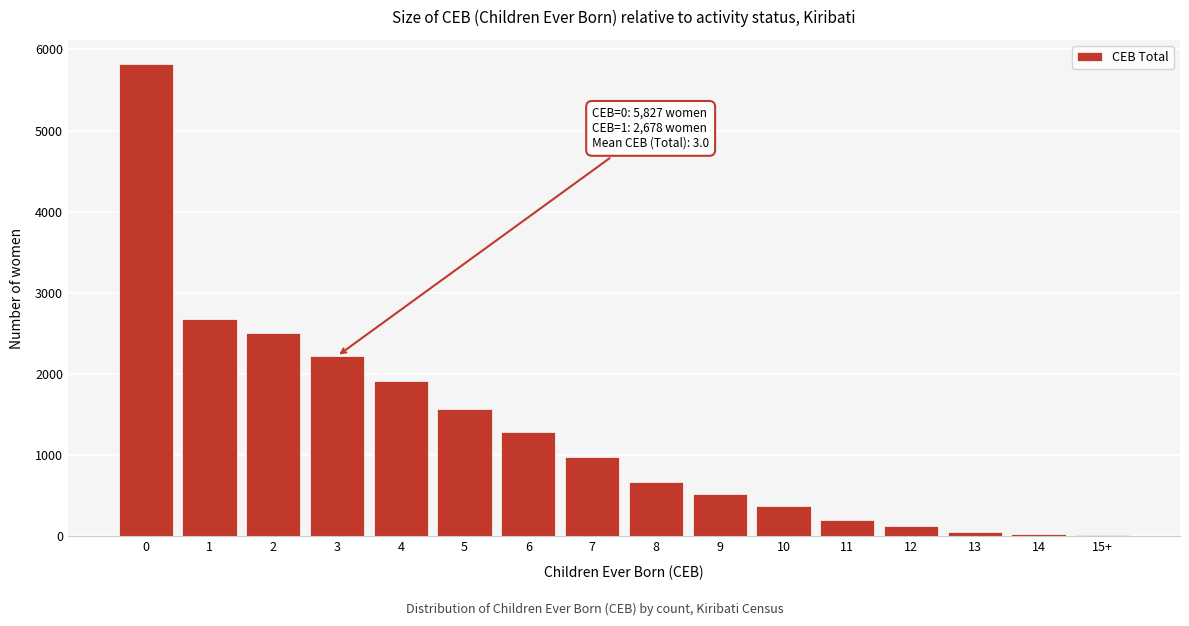

The value at 9 is 828. True or false?

False